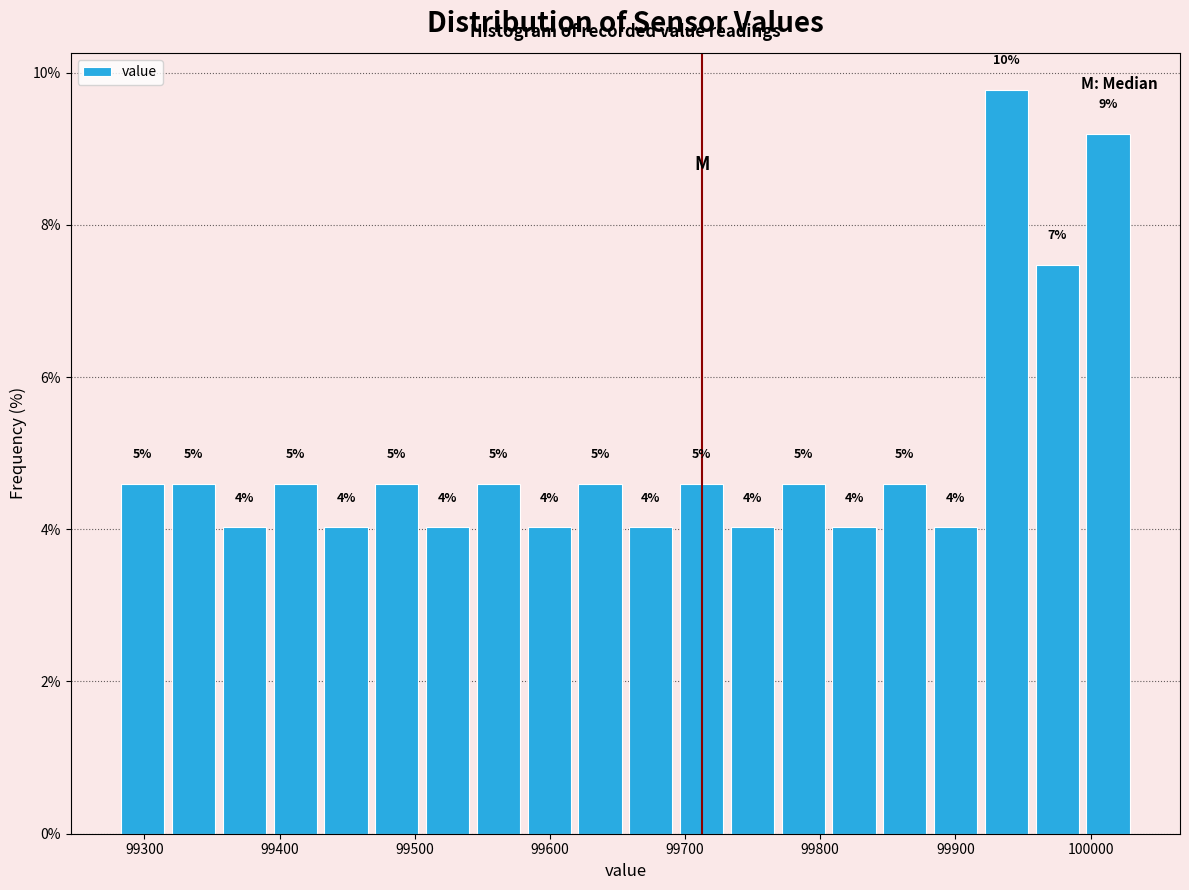

Read against the x-axis, roughly where is the centre of the tallest bar?

99940